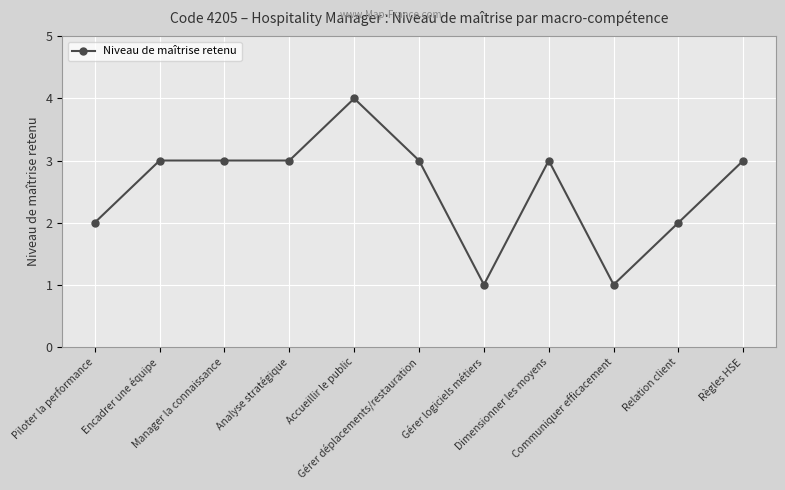

Read the value at Règles HSE.

3